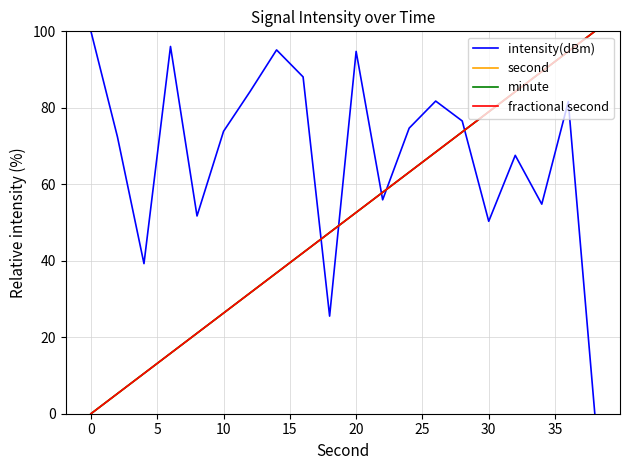

Does the chart display data point markers on the line(s)?

No